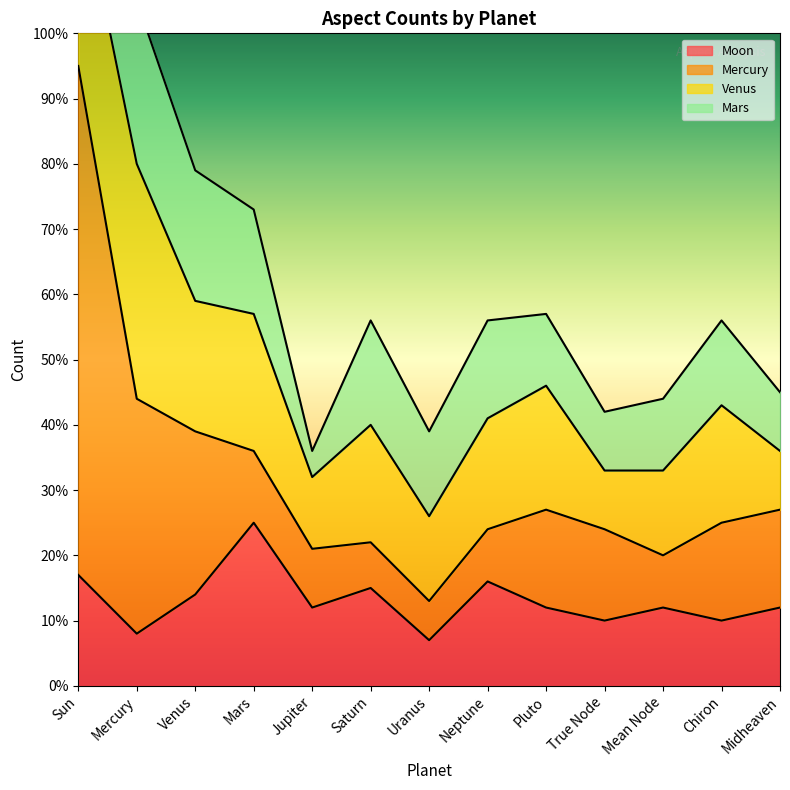

Which label corresponds to the largest value in the chart?

Sun